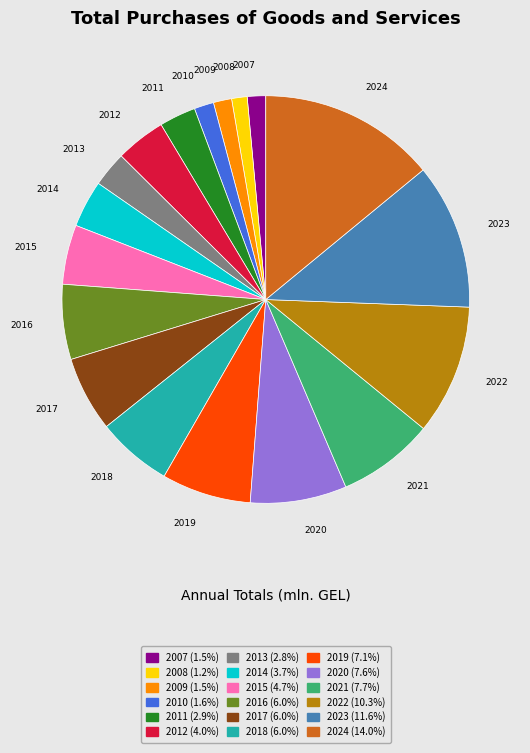

Which slice is the largest?

2024